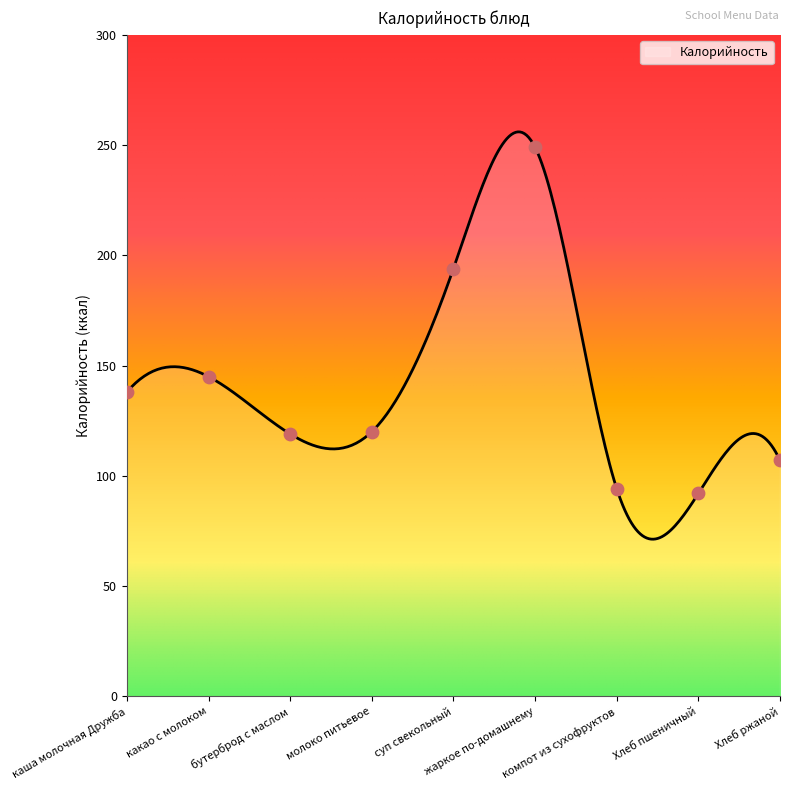

What is the change in value from какао с молоком to Хлеб пшеничный?

-53.0